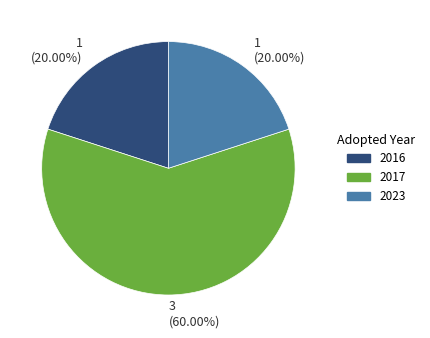

Is there a majority slice in this chart?

Yes